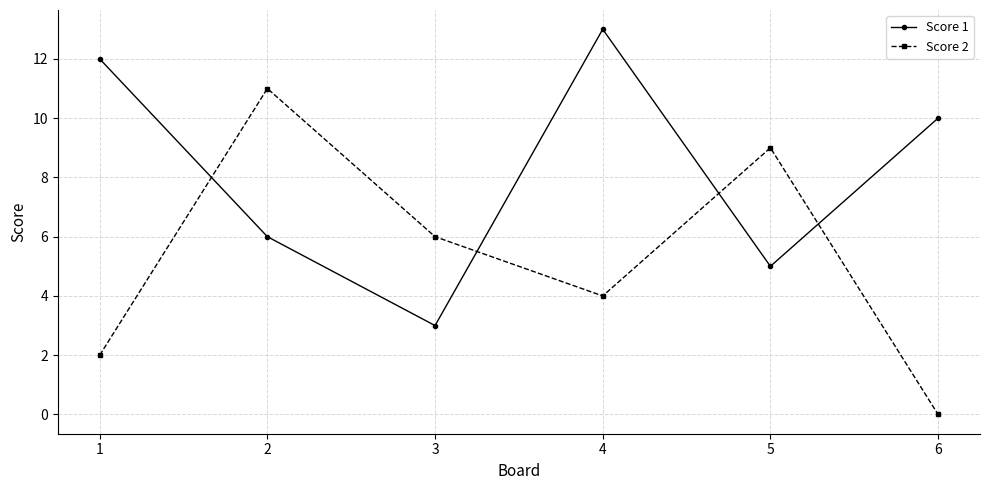

What is the value of the Score 1 point at the 1st from the left?

12